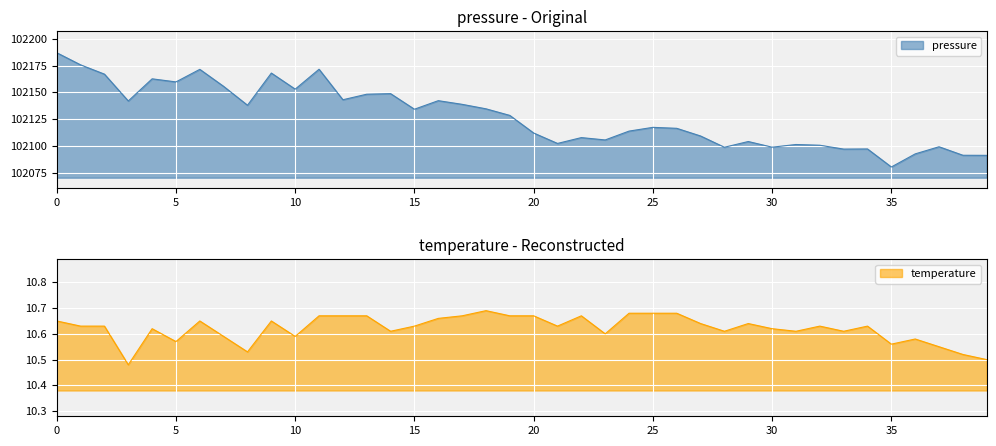

What is the lowest value of the pressure series?

102080.4